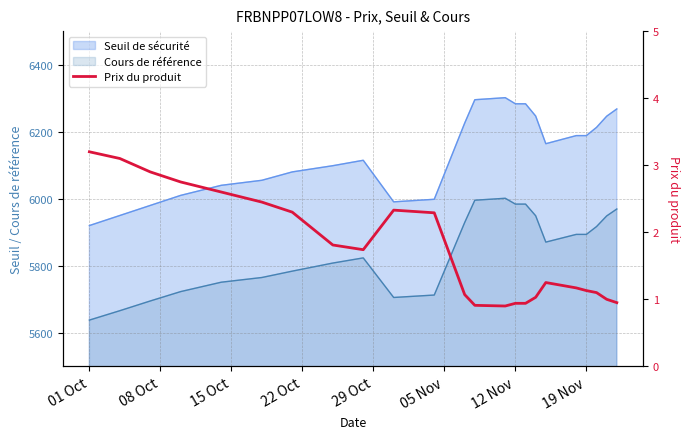

What is the smallest value displayed?

0.9